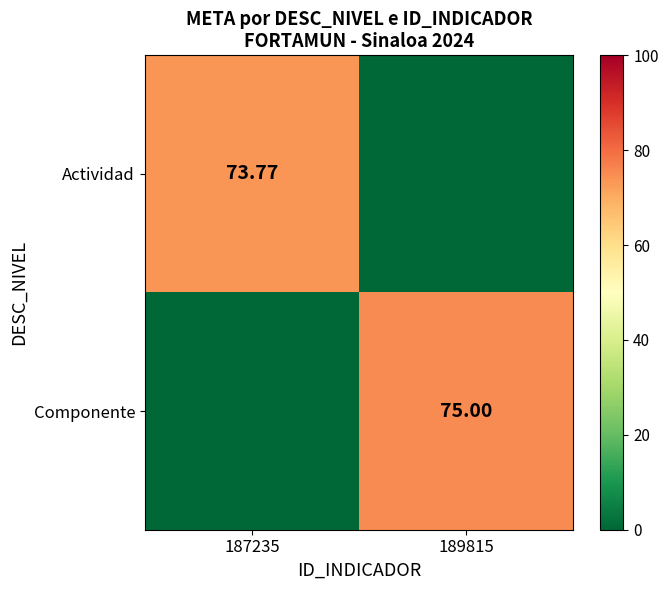

Is the value of Componente at 189815 greater than the value of Actividad at 187235?

Yes